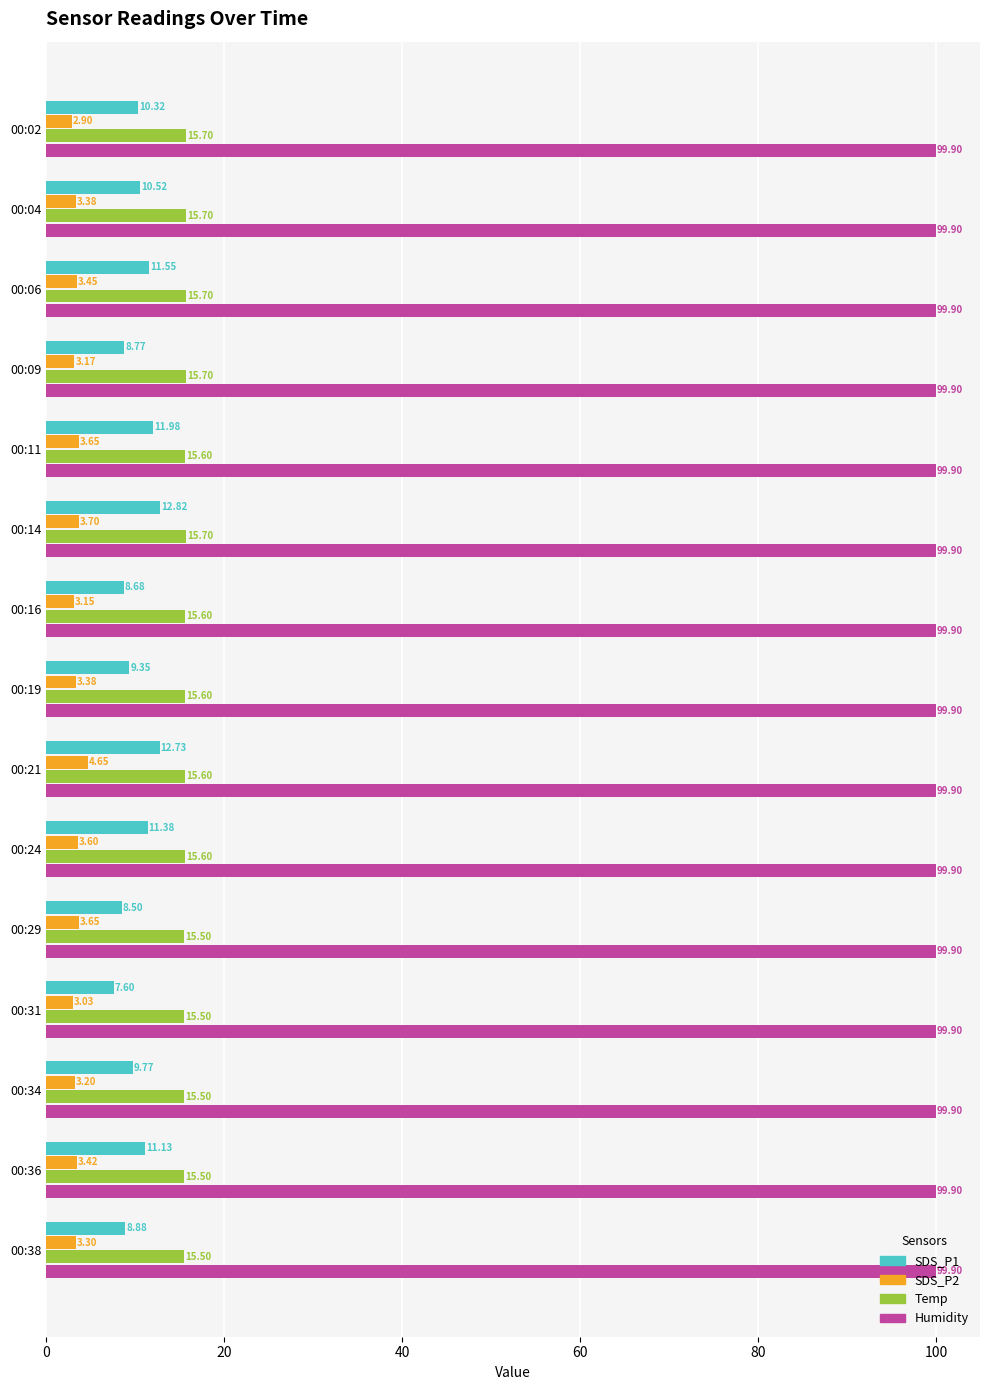

What is the total value across all series at 00:09?

127.5